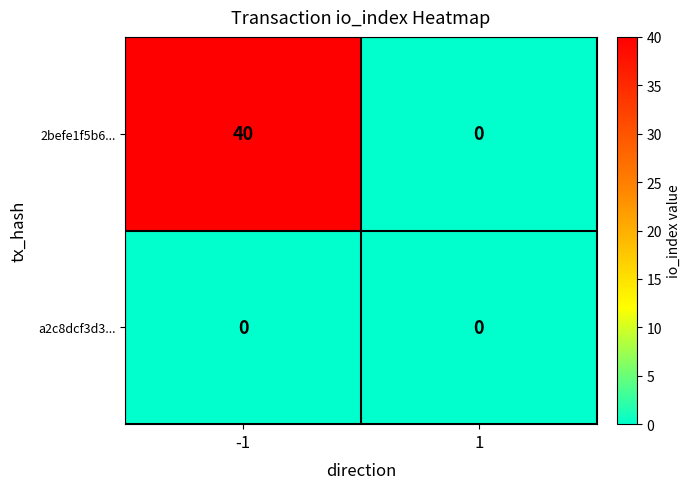

Reading left to right, extract all data points from this chart.

2befe1f5b6...: 40	0
a2c8dcf3d3...: 0	0